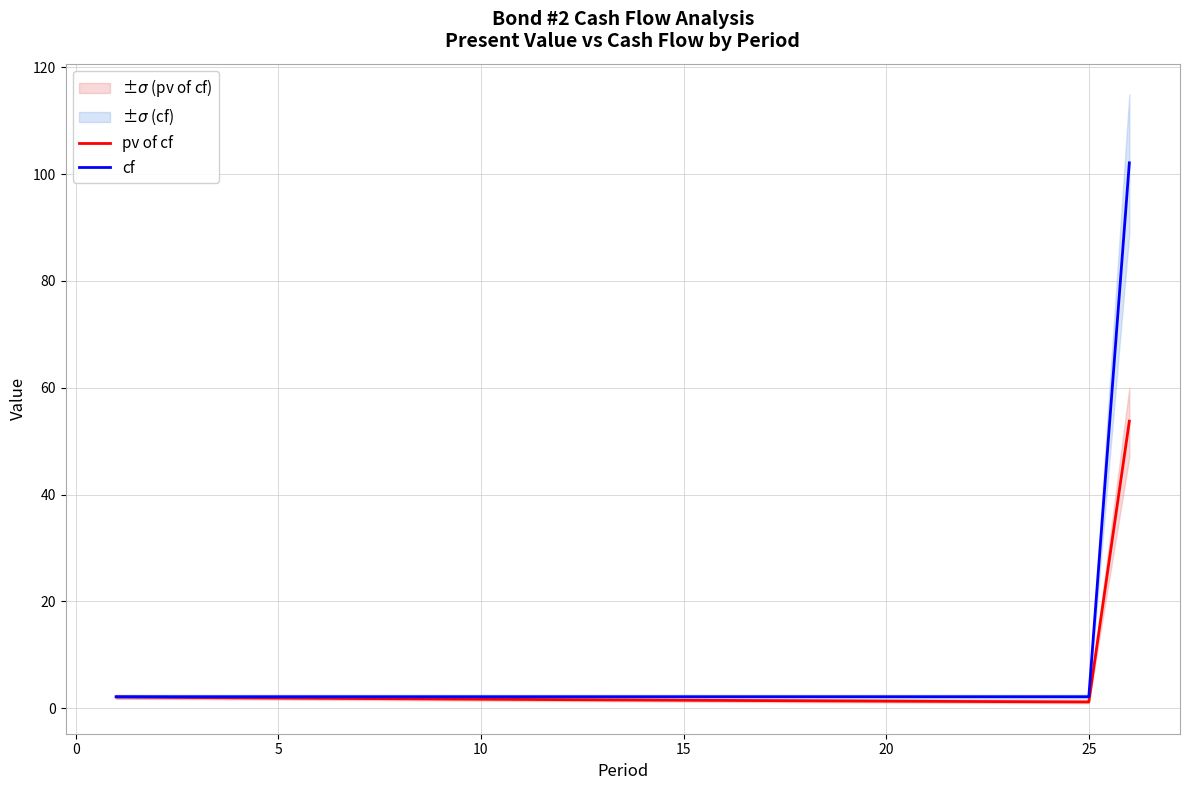

Reading left to right, what are all the values shown in this chart?

pv of cf: 2.1	2.0	2.0	1.9	1.9	1.8	1.8	1.7	1.7	1.7	1.6	1.6	1.5	1.5	1.5	1.4	1.4	1.4	1.3	1.3	1.3	1.2	1.2	1.2	1.1	53.7
cf: 2.1	2.1	2.1	2.1	2.1	2.1	2.1	2.1	2.1	2.1	2.1	2.1	2.1	2.1	2.1	2.1	2.1	2.1	2.1	2.1	2.1	2.1	2.1	2.1	2.1	102.1